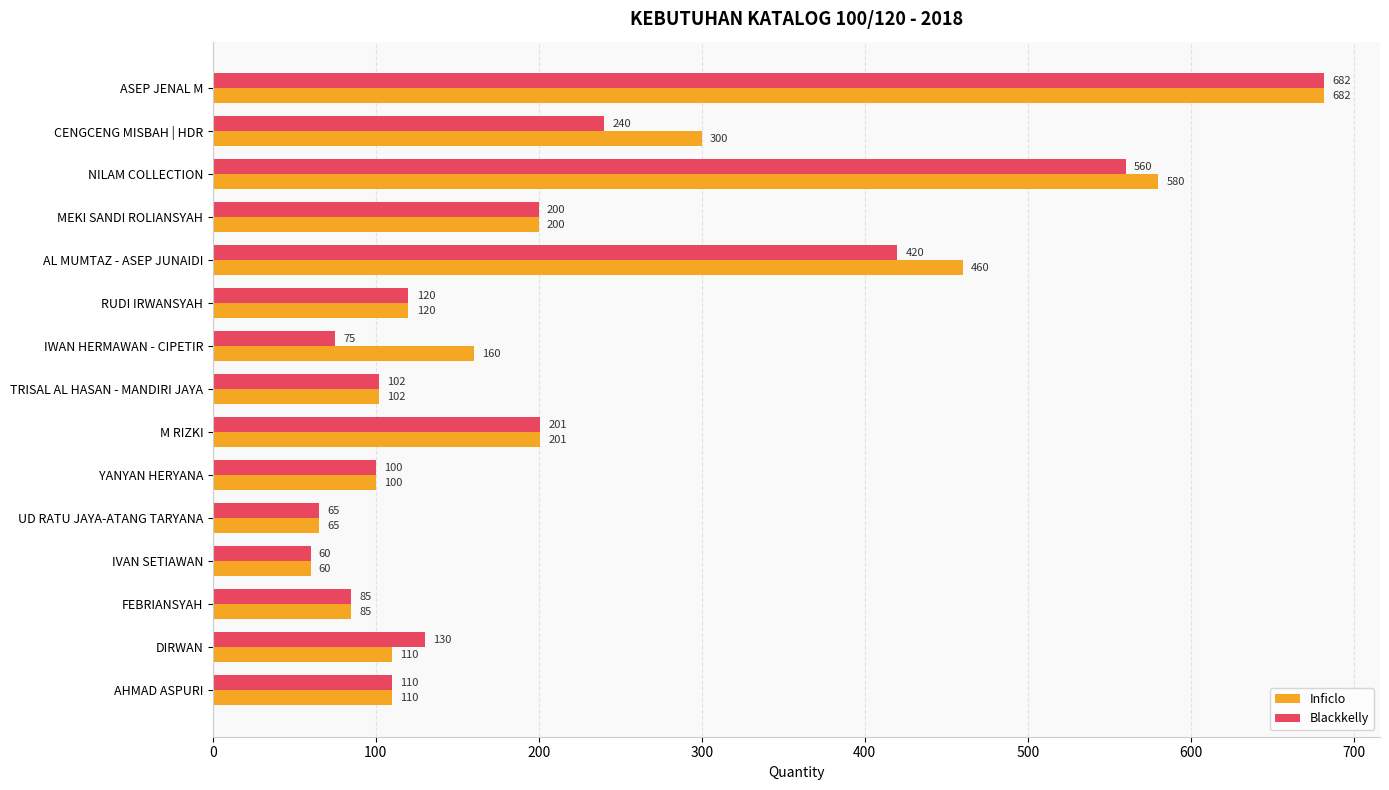

Rank the categories by Blackkelly value from highest to lowest.

ASEP JENAL M, NILAM COLLECTION, AL MUMTAZ - ASEP JUNAIDI, CENGCENG MISBAH | HDR, M RIZKI, MEKI SANDI ROLIANSYAH, DIRWAN, RUDI IRWANSYAH, AHMAD ASPURI, TRISAL AL HASAN - MANDIRI JAYA, YANYAN HERYANA, FEBRIANSYAH, IWAN HERMAWAN - CIPETIR, UD RATU JAYA-ATANG TARYANA, IVAN SETIAWAN